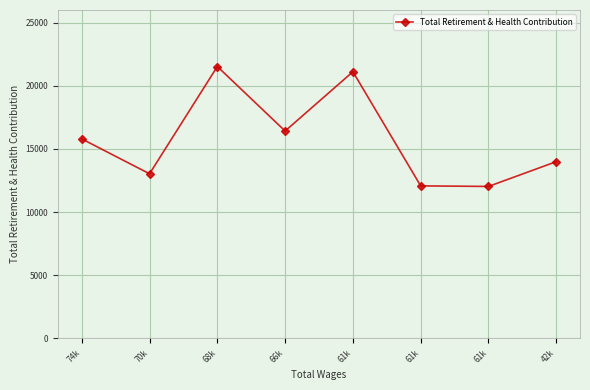

How many distinct data groups are displayed?

1